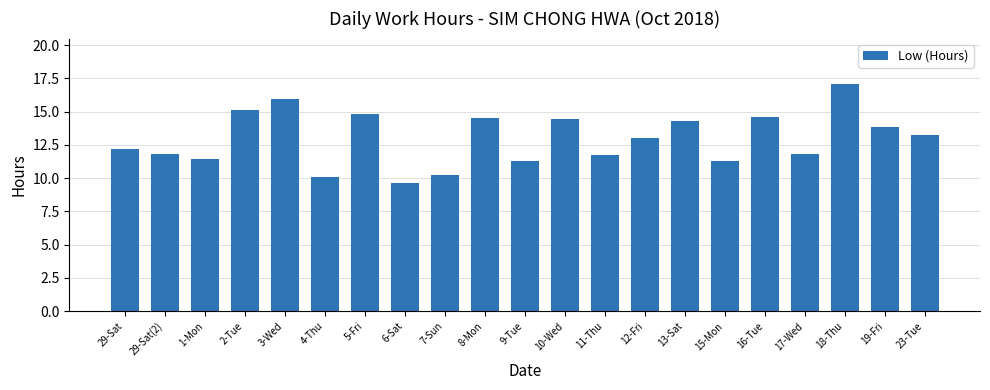

The chart shows a value of 5.0 at 13-Sat. True or false?

False